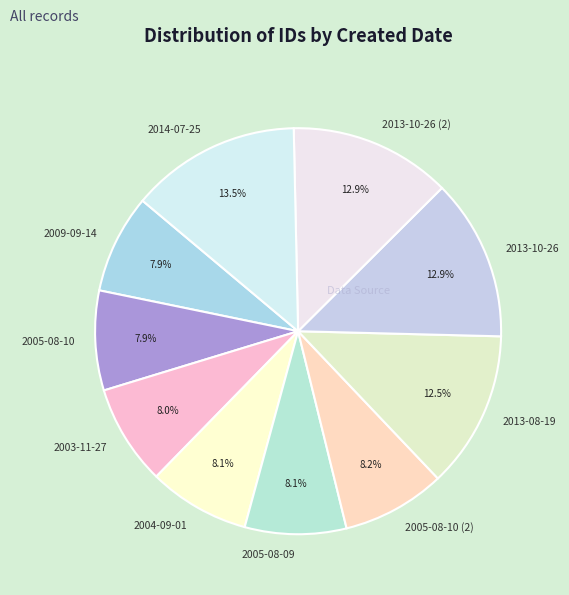

The 2009-09-14 slice represents 21% of the pie. True or false?

False